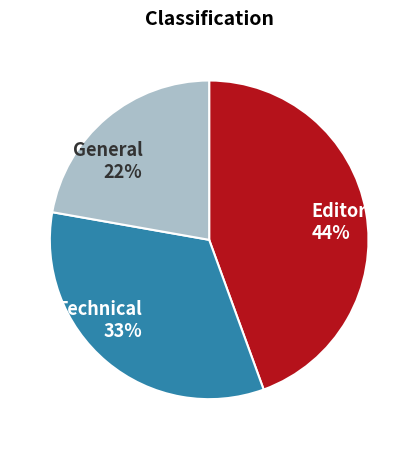

How many slices are in this pie chart?

3